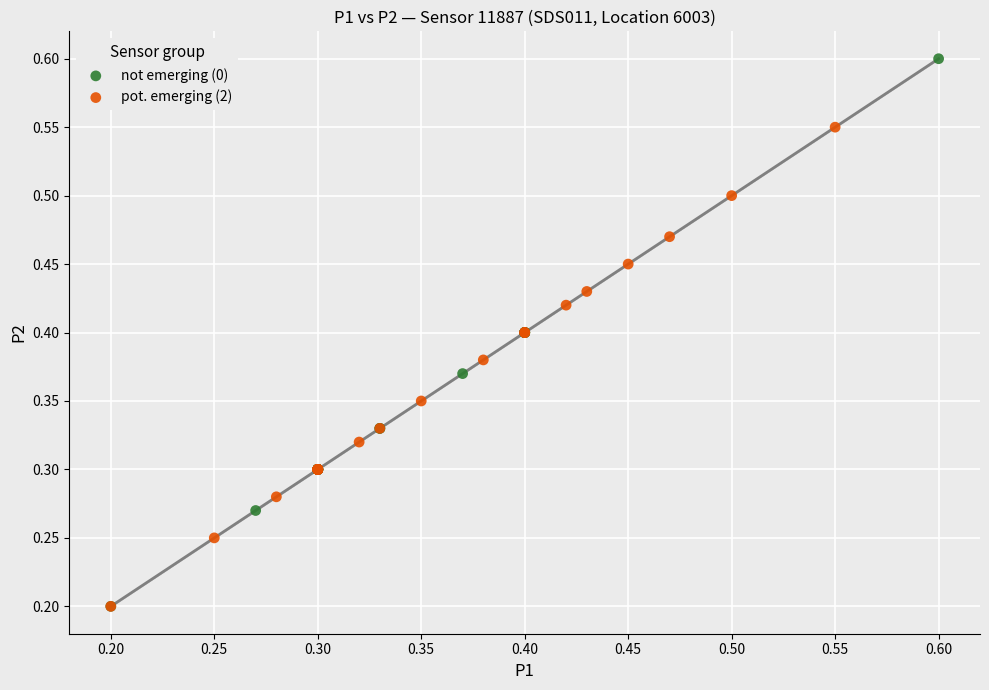

Which series has the largest Y range (max minus min)?

not emerging (0)